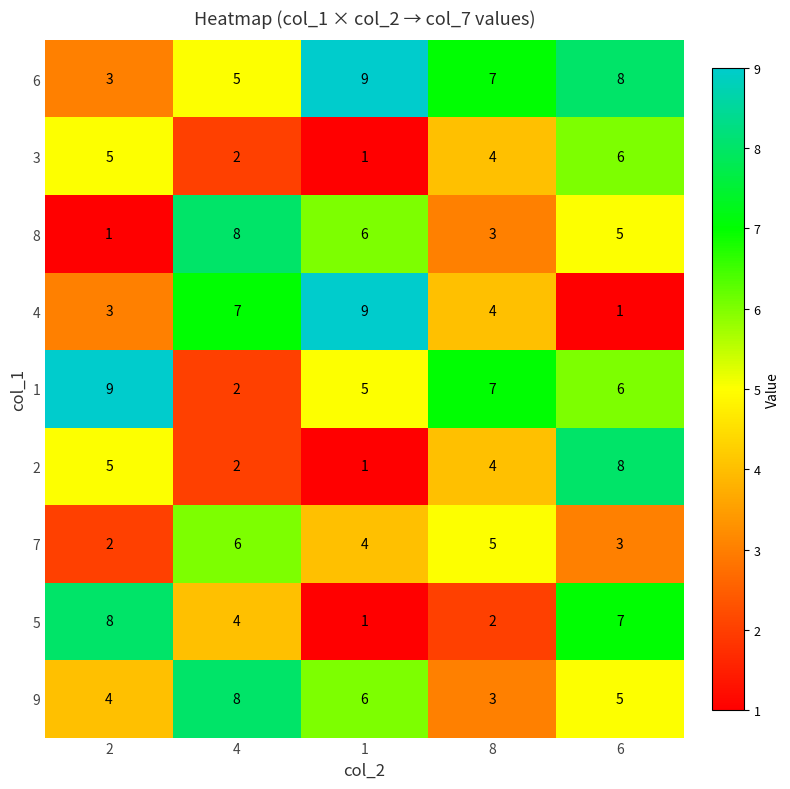

How many data points in 7 are less than 4?

2